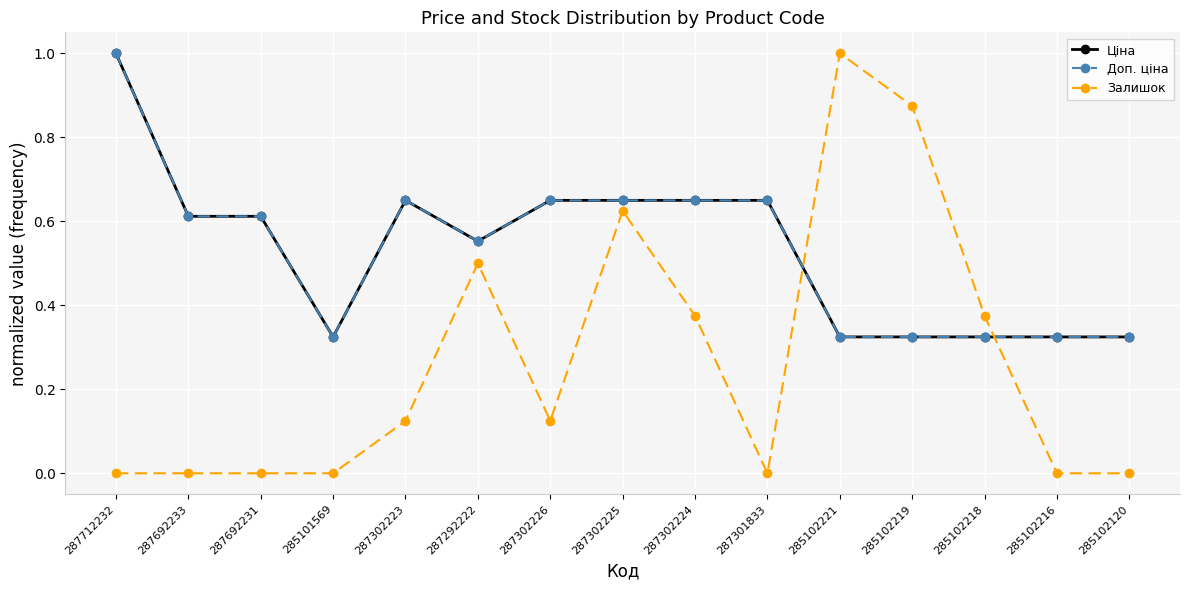

Which label corresponds to the largest value in the chart?

287712232